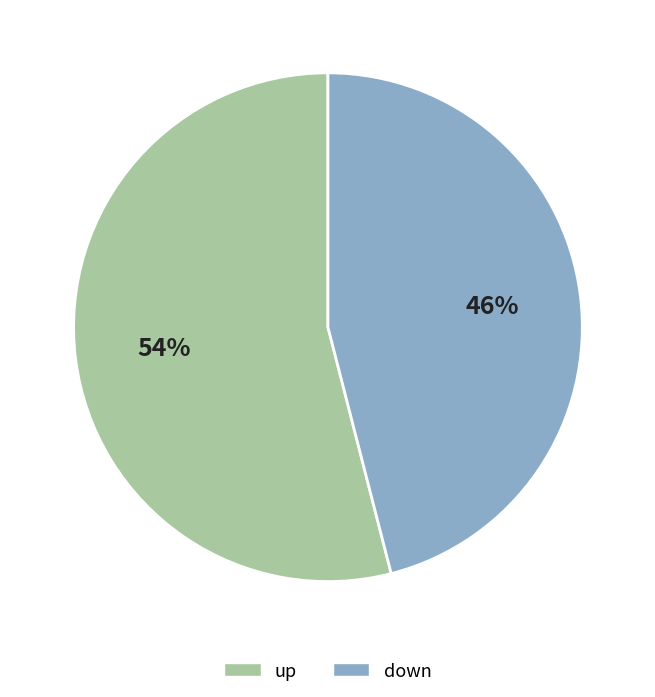

Combined, do up and down account for over 50%?

Yes